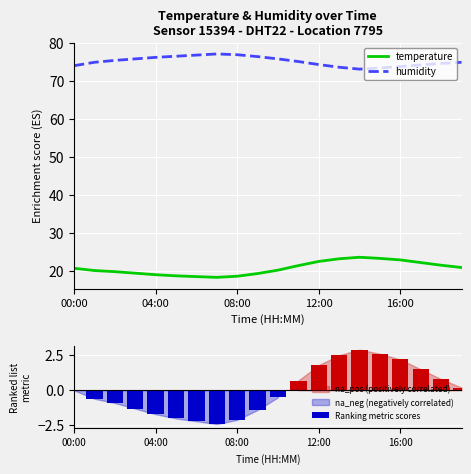

Where does the temperature series first go above 20?

00:00